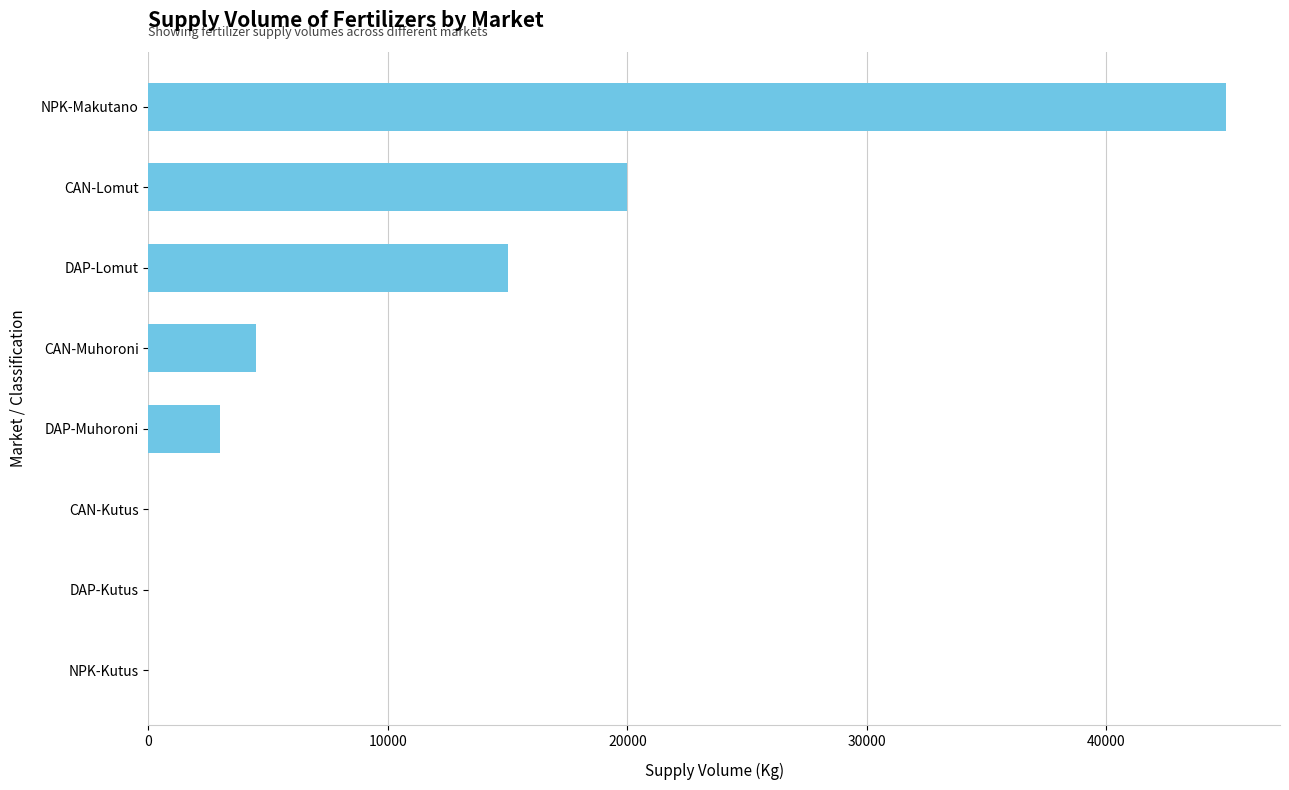

What is the greatest value displayed?

45000